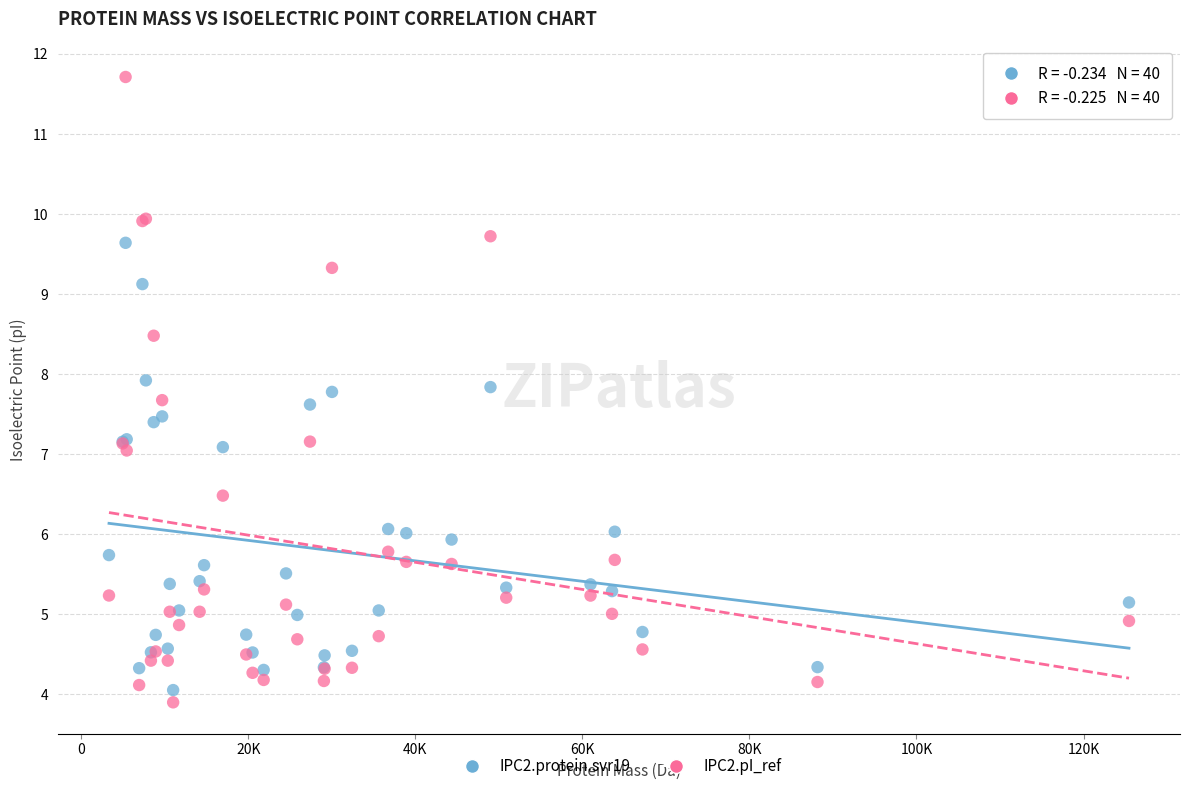

What is the X range (max minus min) for the scatter plot?

122108.4